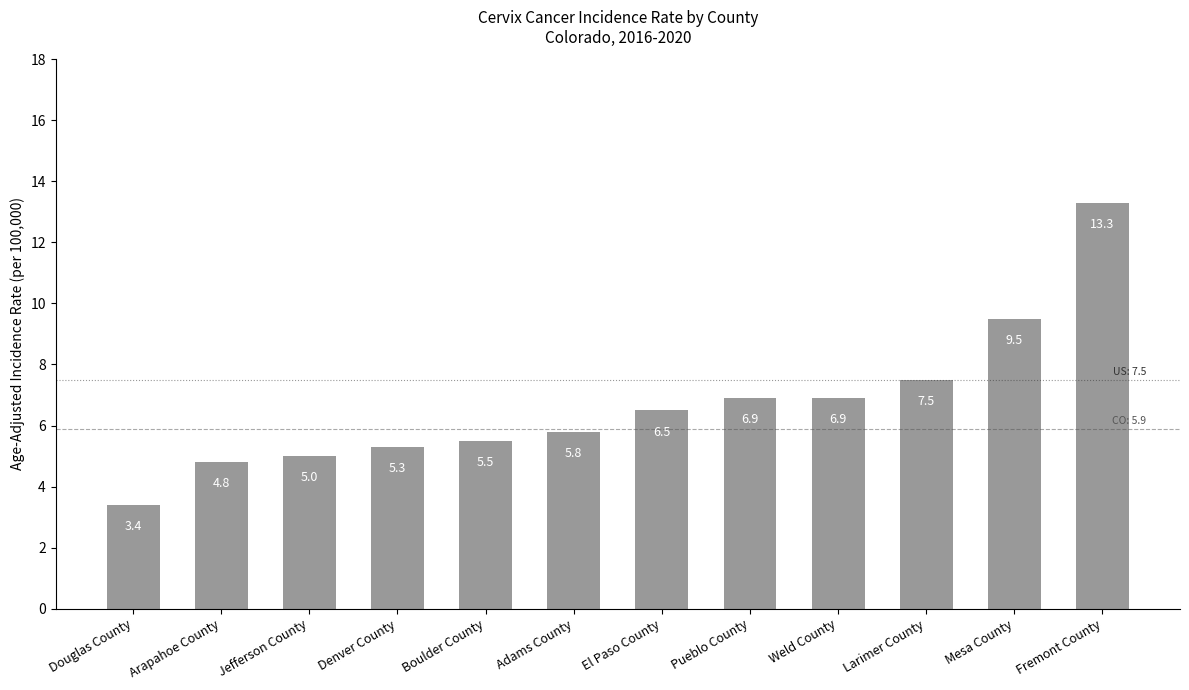

How many values are below 6?

6